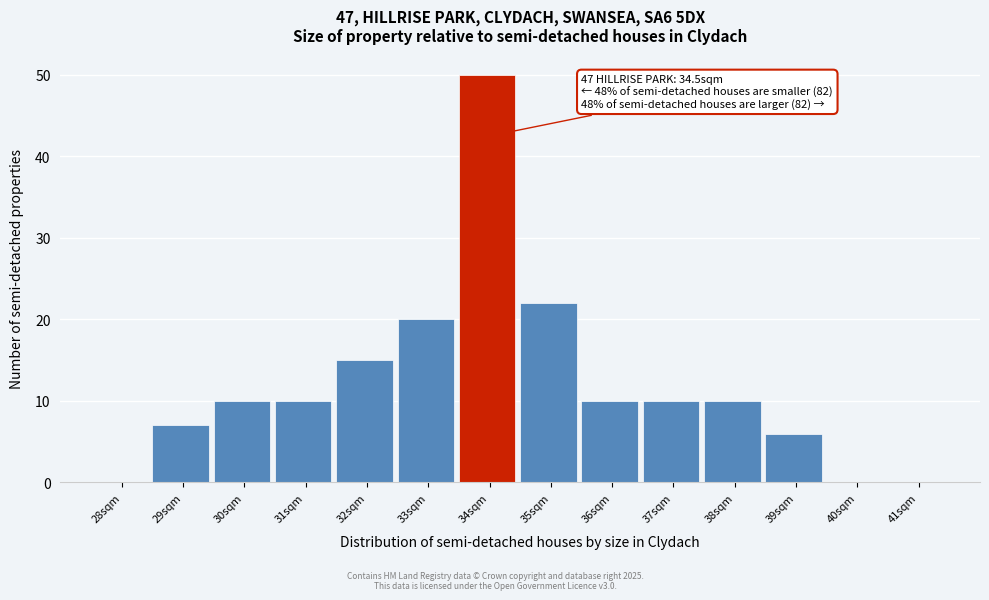

Reading right to left, list all the values displayed in this chart.

41sqm=0	40sqm=0	39sqm=6	38sqm=10	37sqm=10	36sqm=10	35sqm=22	34sqm=50	33sqm=20	32sqm=15	31sqm=10	30sqm=10	29sqm=7	28sqm=0